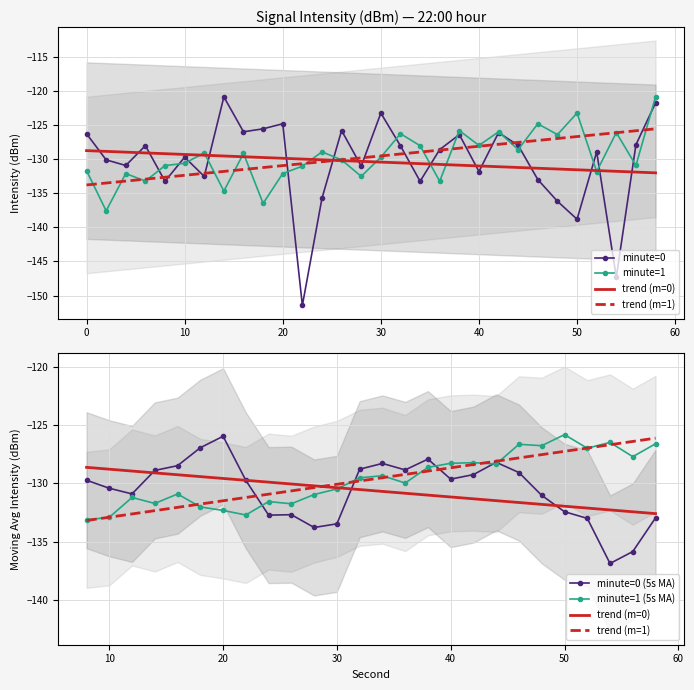

True or false: minute=0 has a value of -168.0 at 0.

False